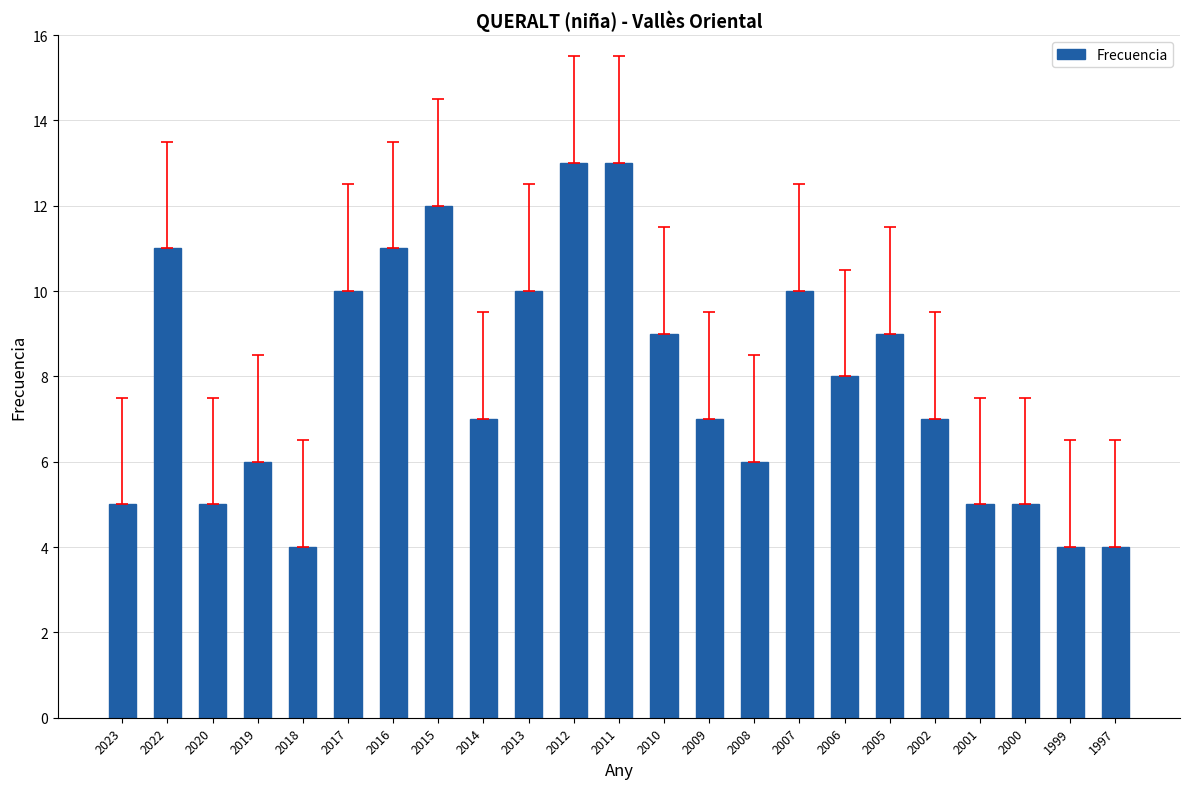

At which label does the data first exceed 7?

2022